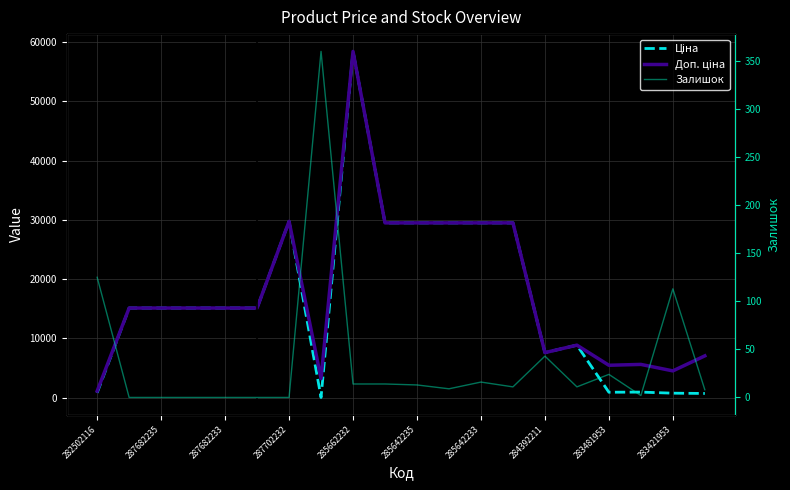

What is the value of the Залишок point at the 9th from the left?

14.0